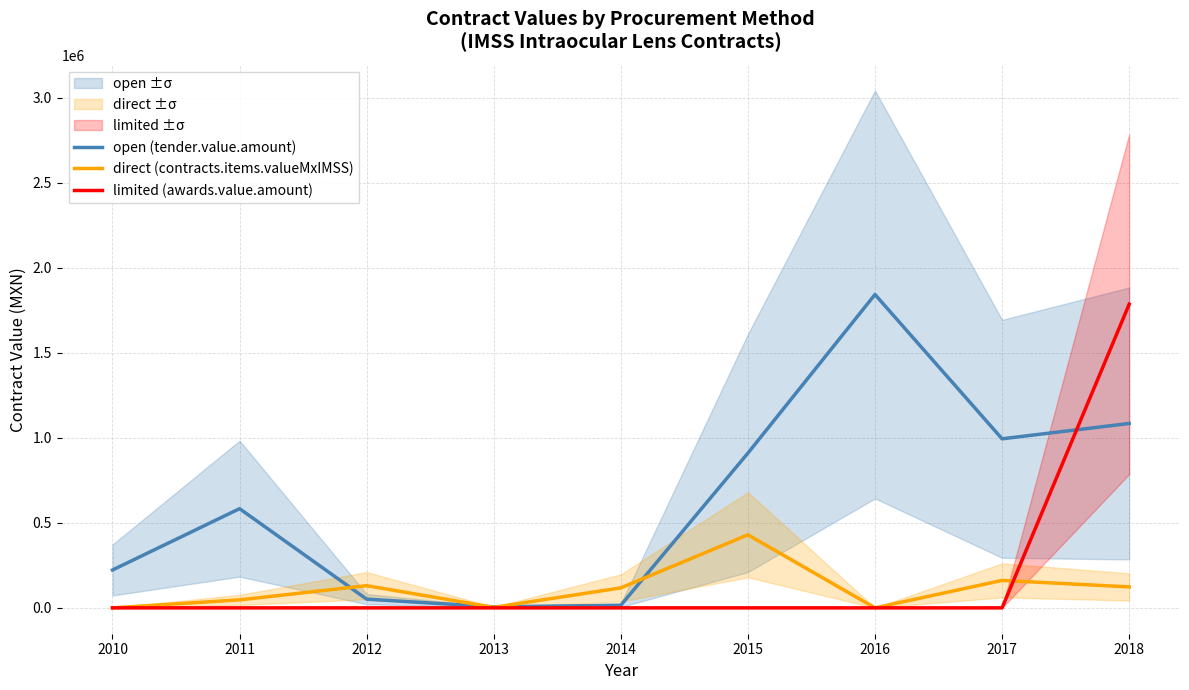

List the series in order of their overall mean, highest first.

open (tender.value.amount), limited (awards.value.amount), direct (contracts.items.valueMxIMSS)